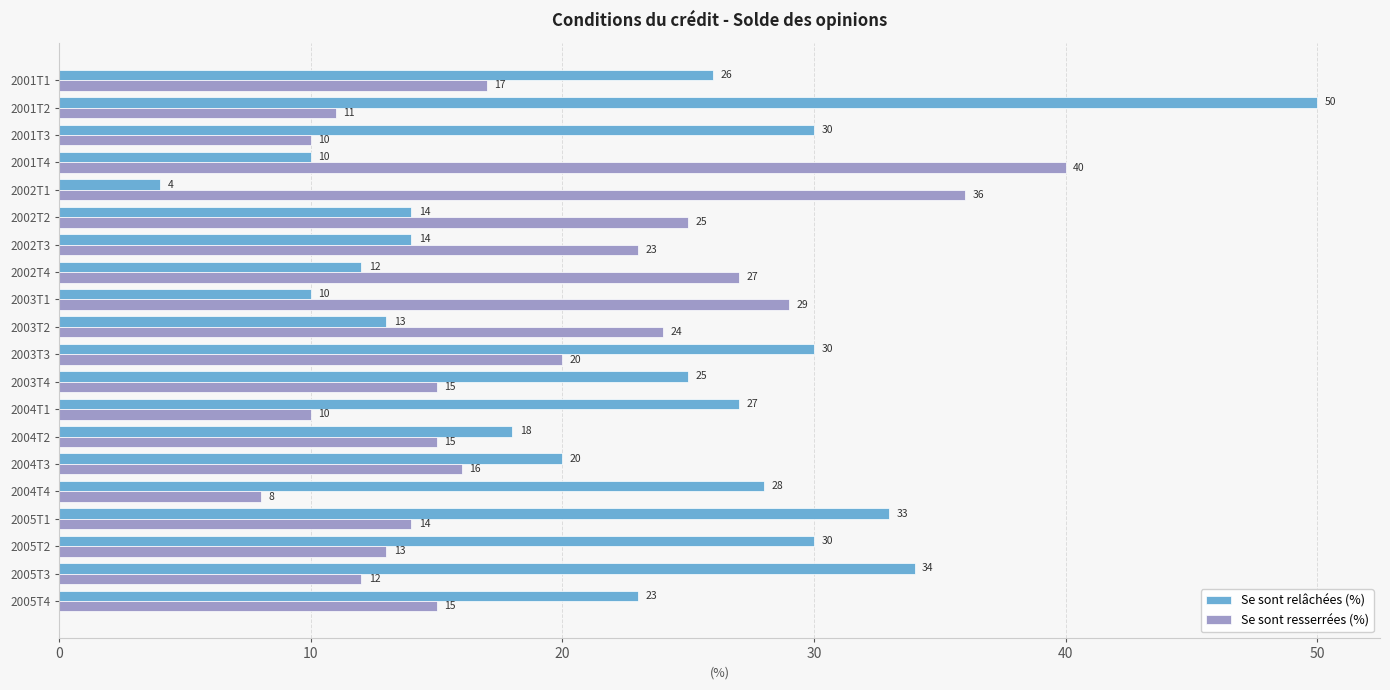

At which label is Se sont resserrées (%) closest to 24?

2003T2